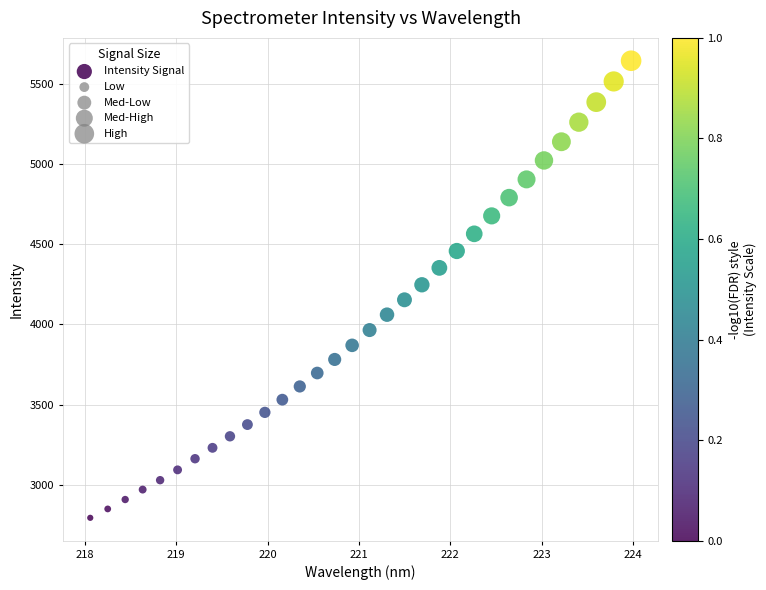

What is the range of Y values (max minus min)?

2846.5